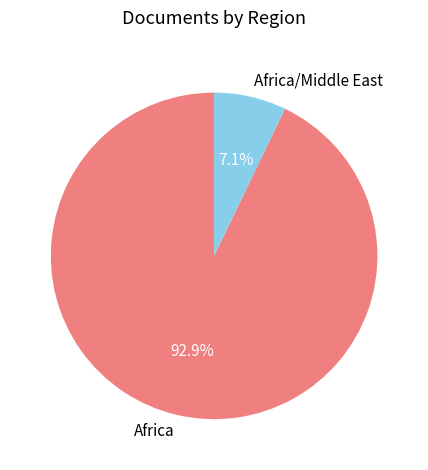

What is the total percentage of Africa/Middle East and Africa?

100.0%